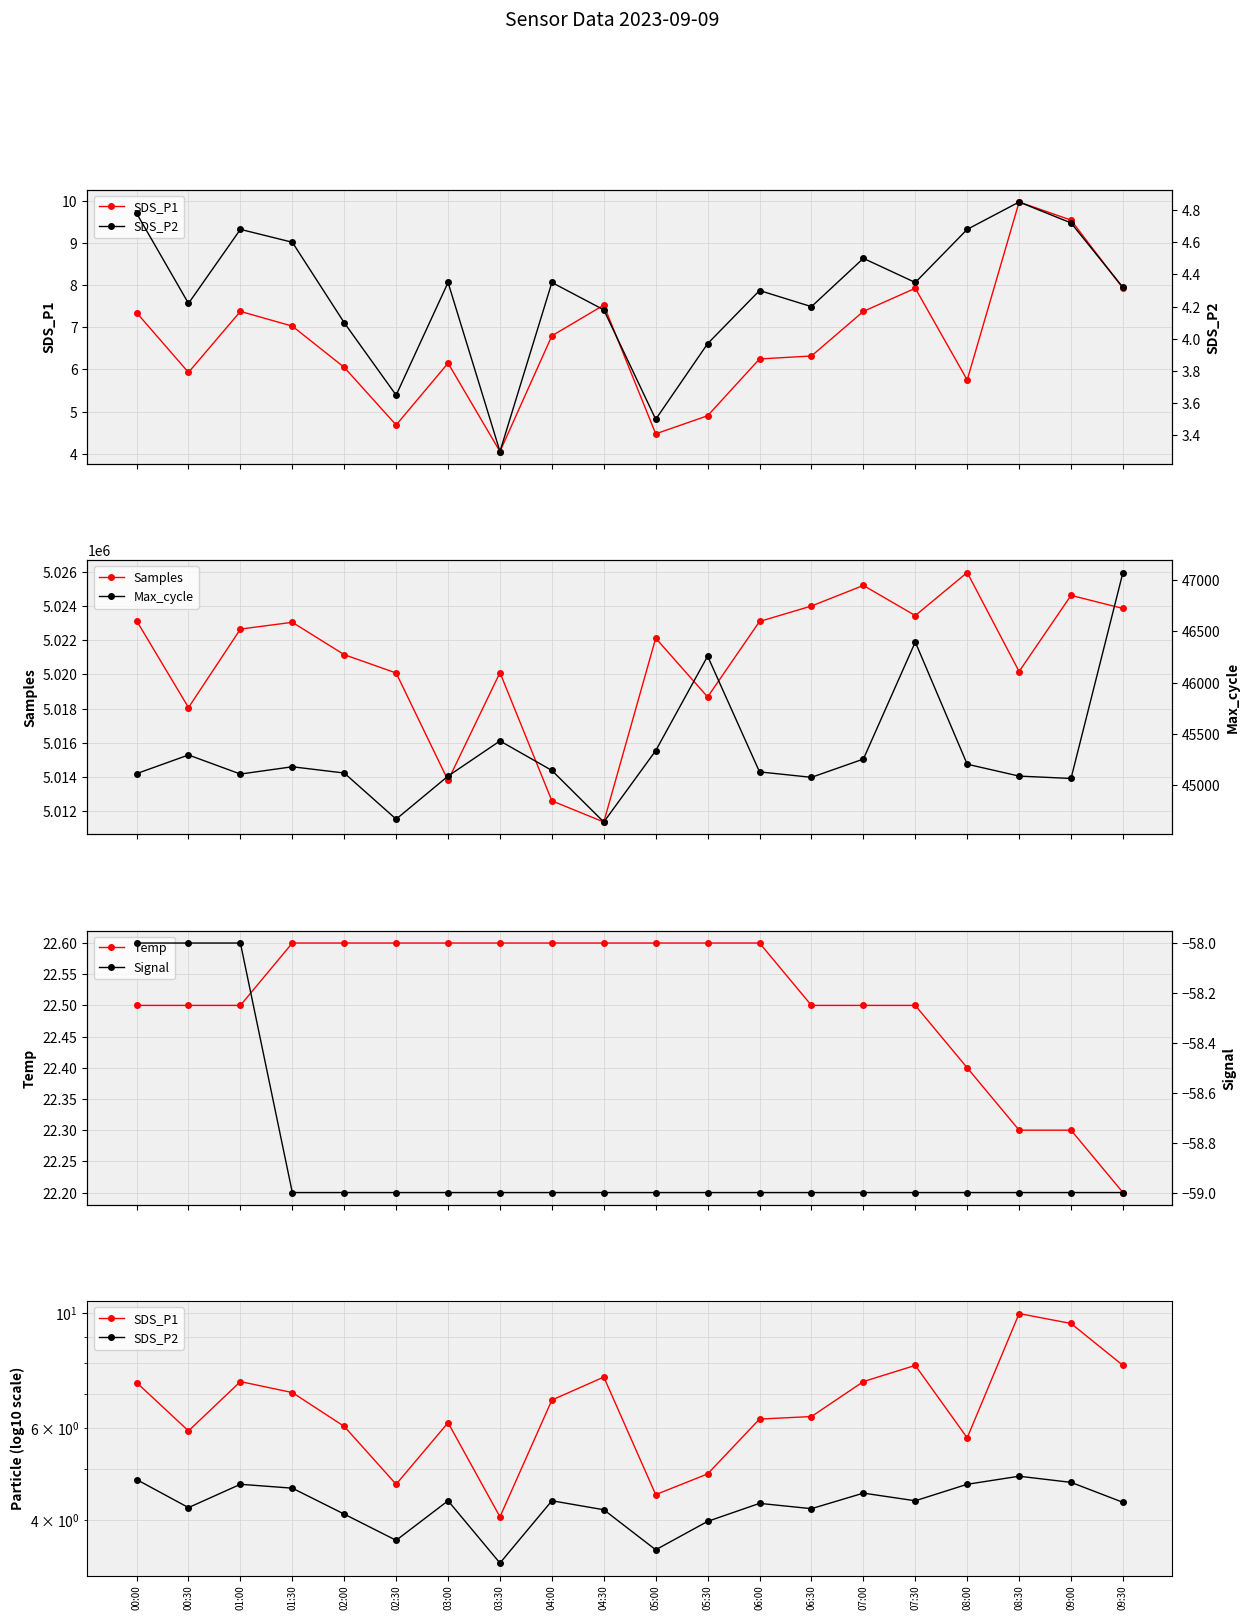

What is the sum of all SDS_P1 values?

133.4